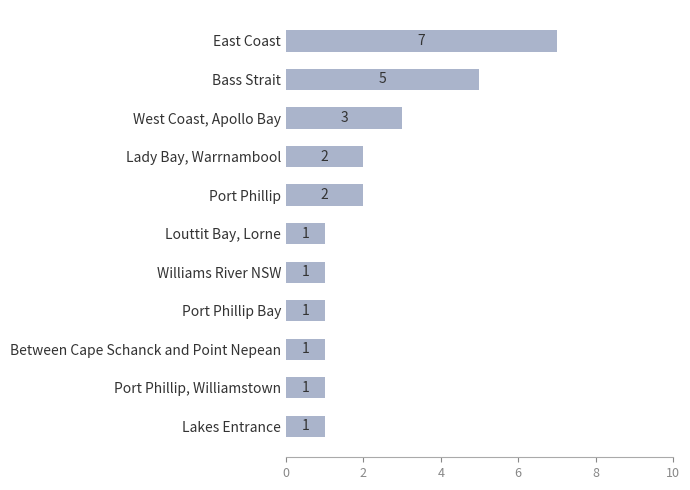

What is the change in value from Lady Bay, Warrnambool to West Coast, Apollo Bay?

+1